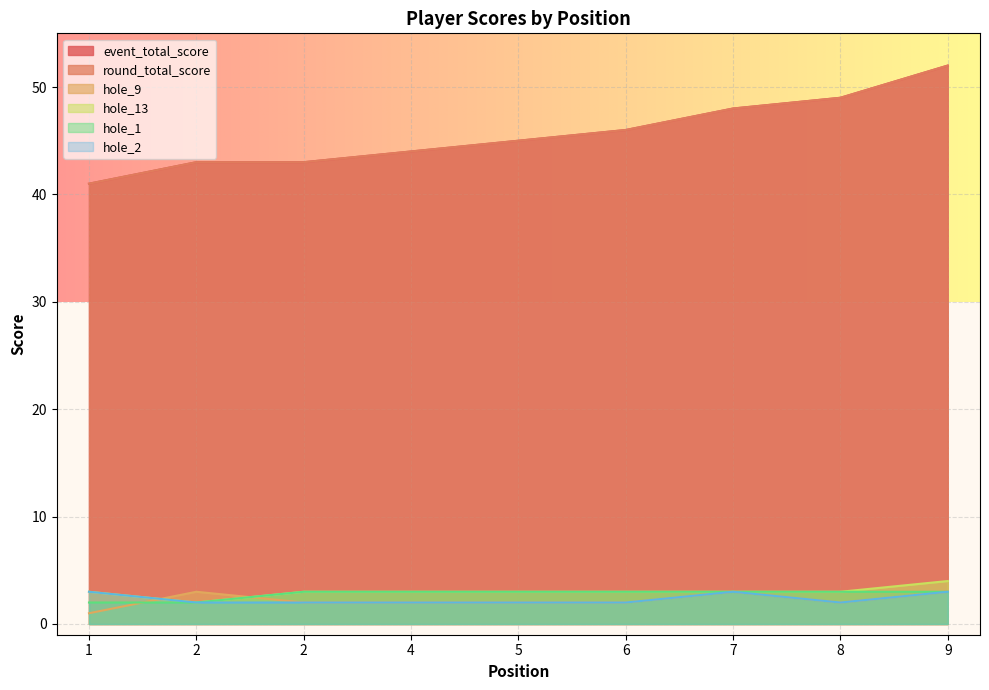

Which series changed the most between 5 and 7?

event_total_score